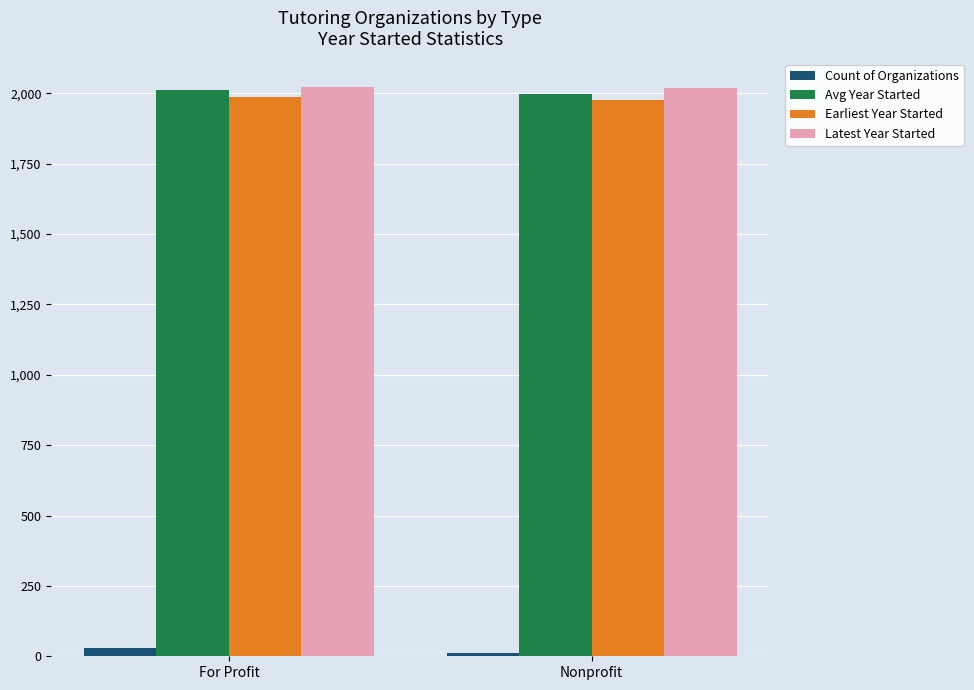

What is the difference between the Count of Organizations values at For Profit and Nonprofit?

17.0